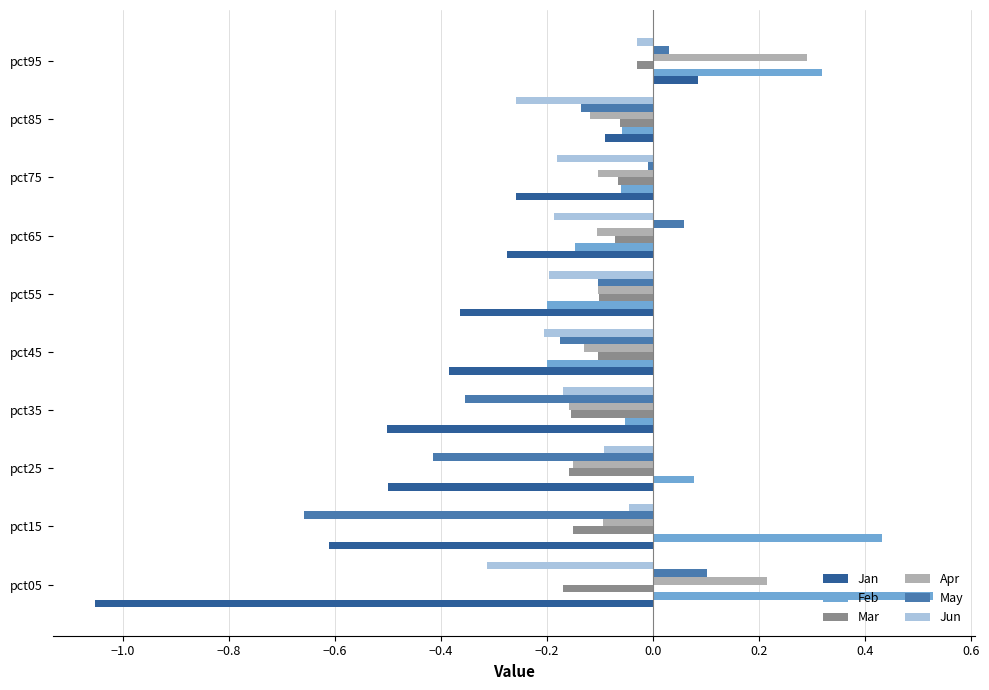

How many distinct data groups are displayed?

6